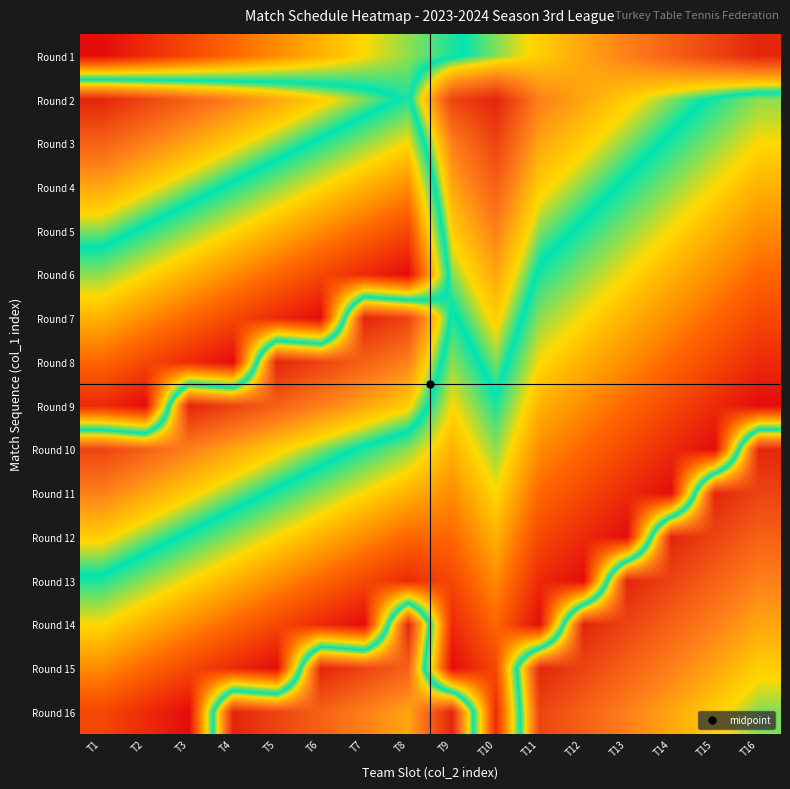

Reading left to right, extract all data points from this chart.

Round 1: T1=1	T2=2	T3=3	T4=4	T5=5	T6=6	T7=7	T8=8	T9=9	T10=10	T11=11	T12=12	T13=13	T14=14	T15=15	T16=16
Round 2: T1=16	T2=15	T3=14	T4=13	T5=12	T6=11	T7=10	T8=9	T9=15	T10=16	T11=13	T12=12	T13=11	T14=10	T15=9	T16=8
Round 3: T1=14	T2=13	T3=12	T4=11	T5=10	T6=9	T7=8	T8=7	T9=13	T10=15	T11=12	T12=11	T13=10	T14=9	T15=8	T16=7
Round 4: T1=12	T2=11	T3=10	T4=9	T5=8	T6=7	T7=6	T8=5	T9=12	T10=14	T11=11	T12=10	T13=9	T14=8	T15=7	T16=6
Round 5: T1=10	T2=9	T3=8	T4=7	T5=6	T6=5	T7=4	T8=3	T9=11	T10=13	T11=10	T12=9	T13=8	T14=7	T15=6	T16=5
Round 6: T1=8	T2=7	T3=6	T4=5	T5=4	T6=3	T7=2	T8=1	T9=10	T10=12	T11=9	T12=8	T13=7	T14=6	T15=5	T16=4
Round 7: T1=6	T2=5	T3=4	T4=3	T5=2	T6=1	T7=16	T8=15	T9=9	T10=11	T11=8	T12=7	T13=6	T14=5	T15=4	T16=3
Round 8: T1=4	T2=3	T3=2	T4=1	T5=16	T6=15	T7=14	T8=13	T9=8	T10=10	T11=7	T12=6	T13=5	T14=4	T15=3	T16=2
Round 9: T1=2	T2=1	T3=16	T4=15	T5=14	T6=13	T7=12	T8=11	T9=7	T10=9	T11=6	T12=5	T13=4	T14=3	T15=2	T16=1
Round 10: T1=15	T2=14	T3=13	T4=12	T5=11	T6=10	T7=9	T8=8	T9=6	T10=8	T11=5	T12=4	T13=3	T14=2	T15=1	T16=16
Round 11: T1=13	T2=12	T3=11	T4=10	T5=9	T6=8	T7=7	T8=6	T9=5	T10=7	T11=4	T12=3	T13=2	T14=1	T15=16	T16=15
Round 12: T1=11	T2=10	T3=9	T4=8	T5=7	T6=6	T7=5	T8=4	T9=4	T10=6	T11=3	T12=2	T13=1	T14=16	T15=15	T16=14
Round 13: T1=9	T2=8	T3=7	T4=6	T5=5	T6=4	T7=3	T8=2	T9=3	T10=5	T11=2	T12=1	T13=16	T14=15	T15=14	T16=13
Round 14: T1=7	T2=6	T3=5	T4=4	T5=3	T6=2	T7=1	T8=16	T9=2	T10=4	T11=1	T12=16	T13=15	T14=14	T15=13	T16=12
Round 15: T1=5	T2=4	T3=3	T4=2	T5=1	T6=16	T7=15	T8=14	T9=1	T10=3	T11=16	T12=15	T13=14	T14=13	T15=12	T16=11
Round 16: T1=3	T2=2	T3=1	T4=16	T5=15	T6=14	T7=13	T8=12	T9=16	T10=2	T11=15	T12=14	T13=13	T14=12	T15=11	T16=10